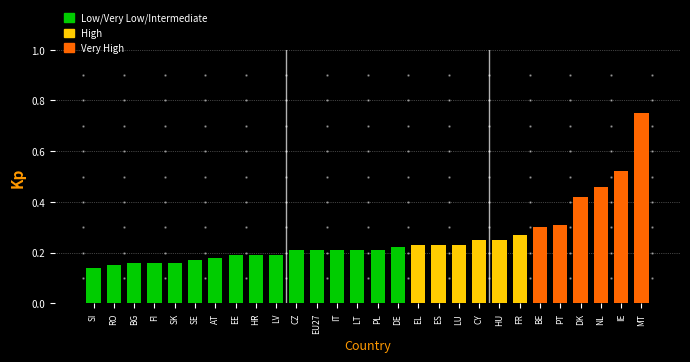

What position from the right is NL?

3